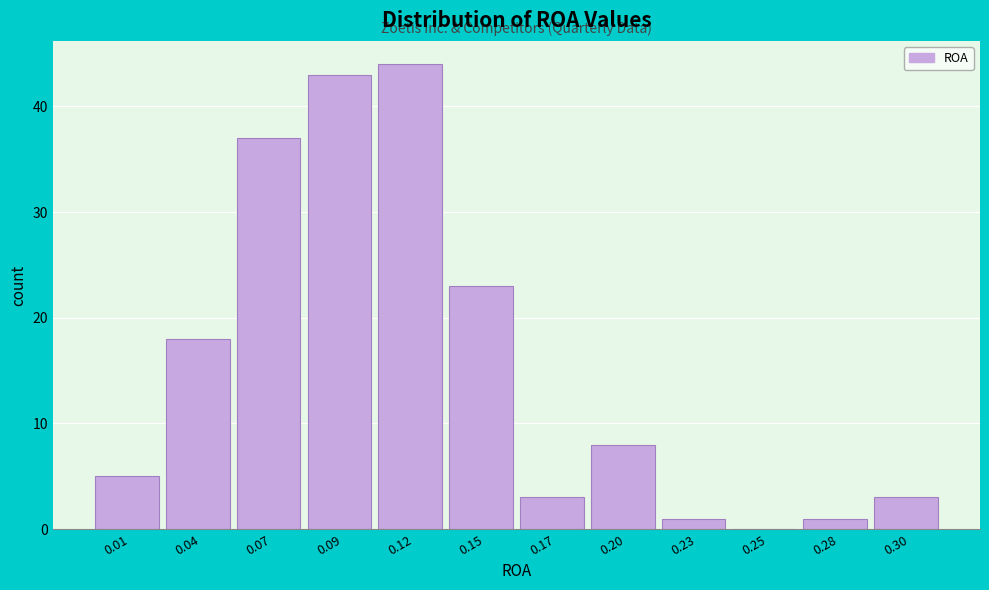

Reading right to left, extract all data points from this chart.

0.30=3	0.28=1	0.25=0	0.23=1	0.20=8	0.17=3	0.15=23	0.12=44	0.09=43	0.07=37	0.04=18	0.01=5